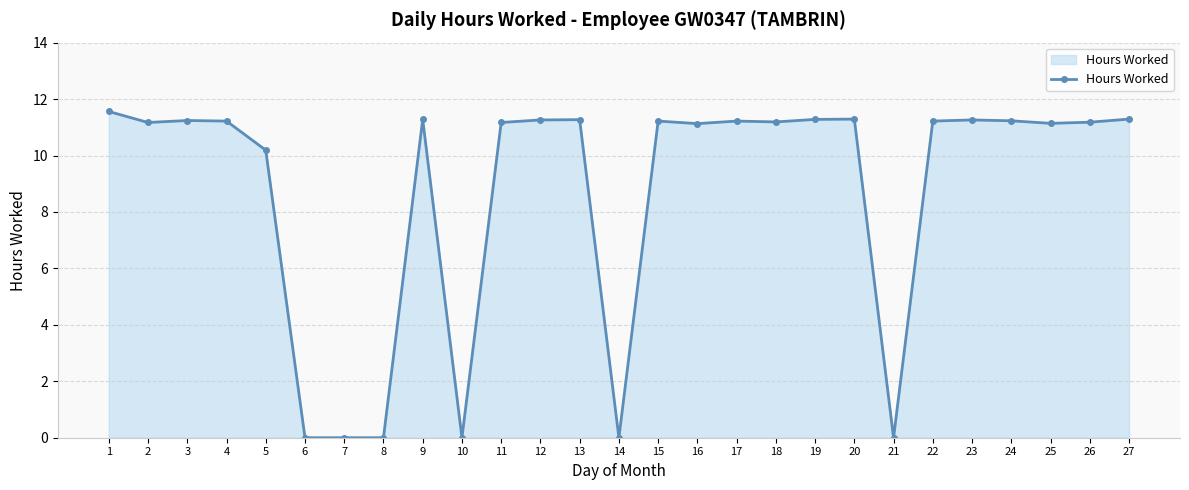

Is it true that the value at 23 is 4.6?

False